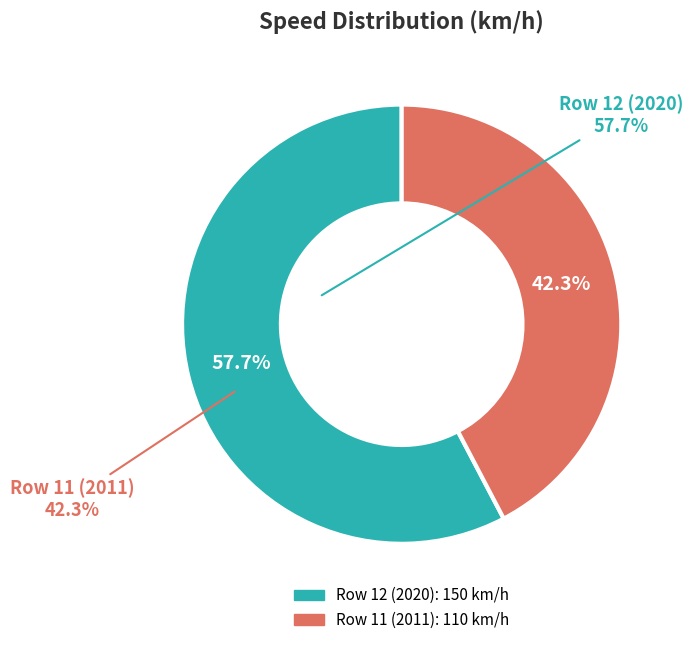

Is it true that Row 11 (2011) is 52% of the pie?

False